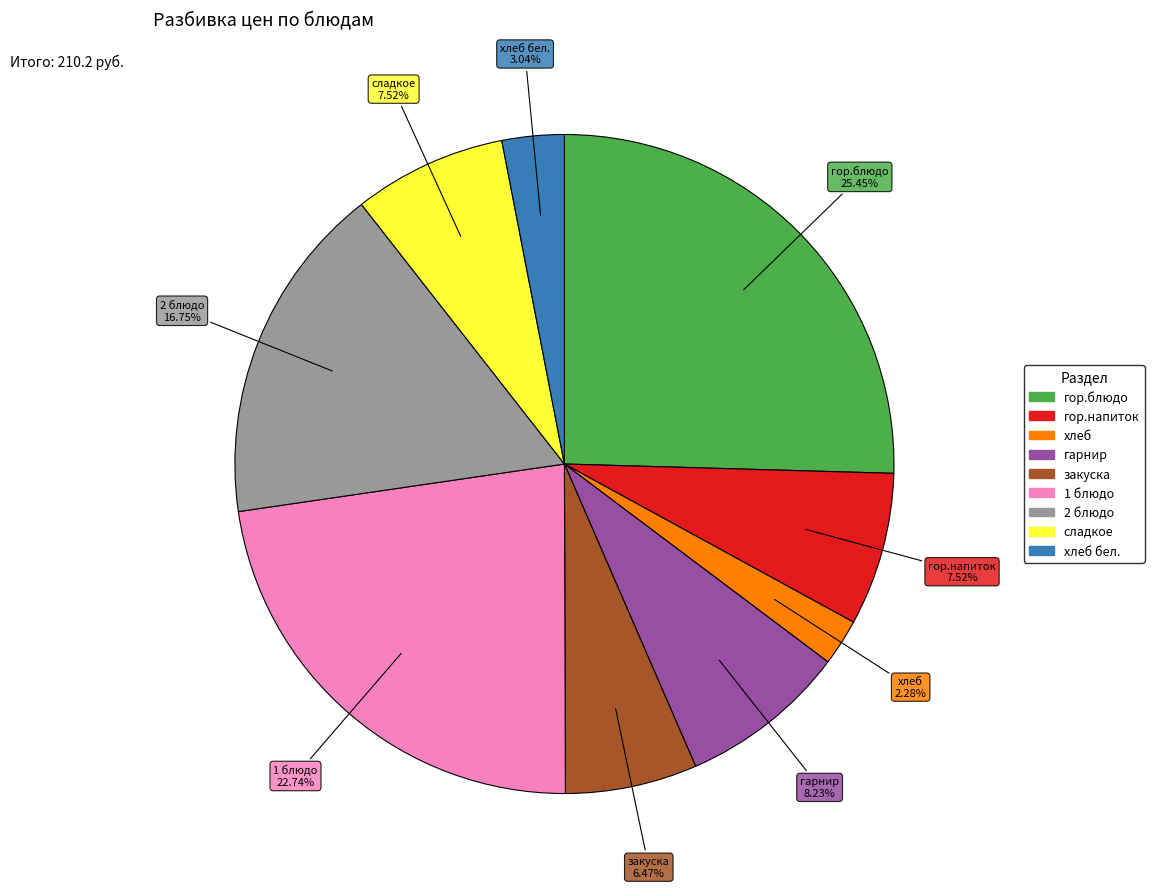

How many slices are in this pie chart?

9